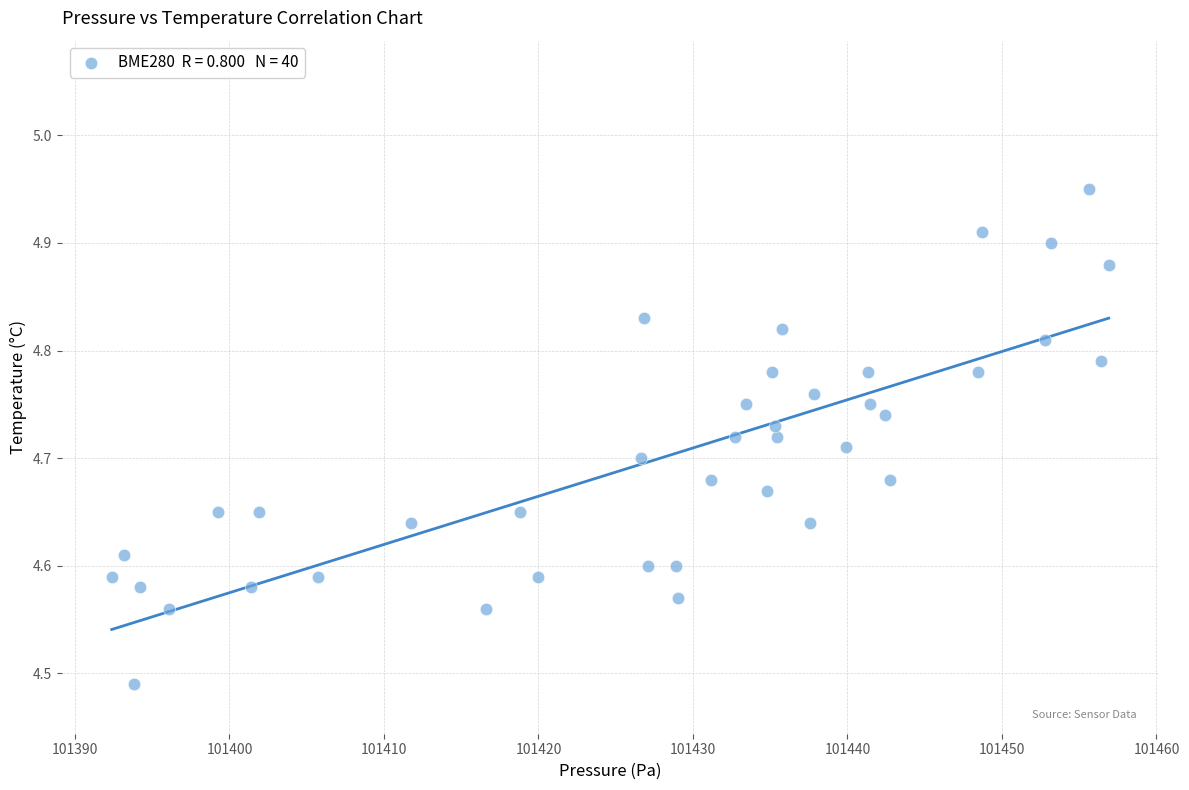

What is the range of X values (max minus min)?

64.5